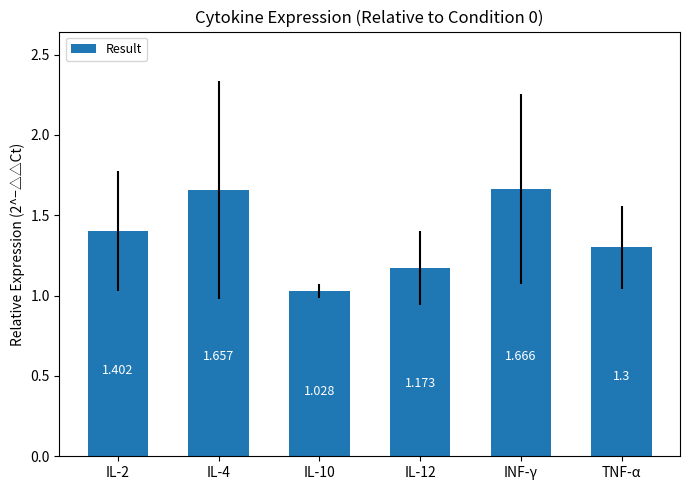

What is the change in value from IL-2 to INF-γ?

+0.3